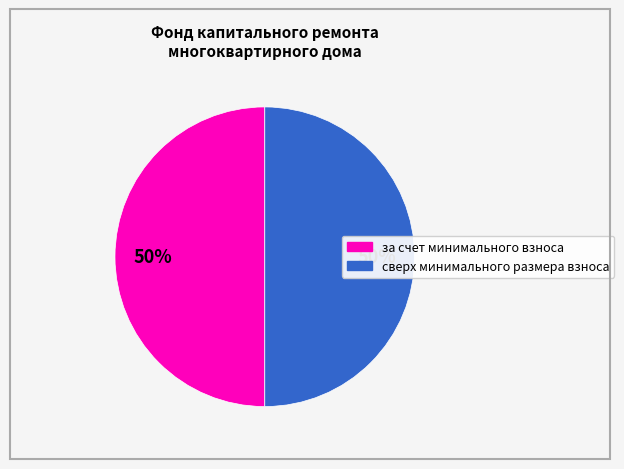

Count the number of slices in the pie.

2